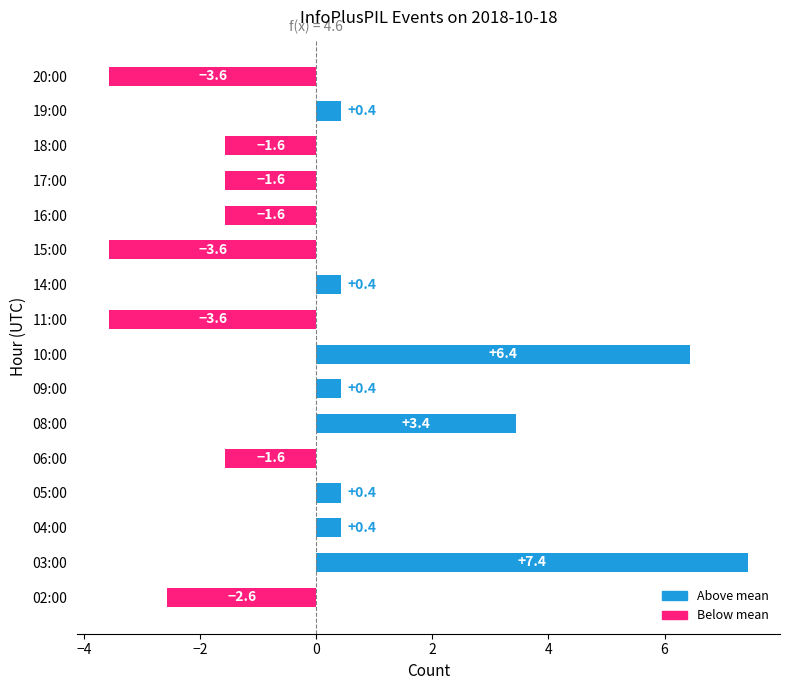

Which label corresponds to the largest value in the chart?

03:00